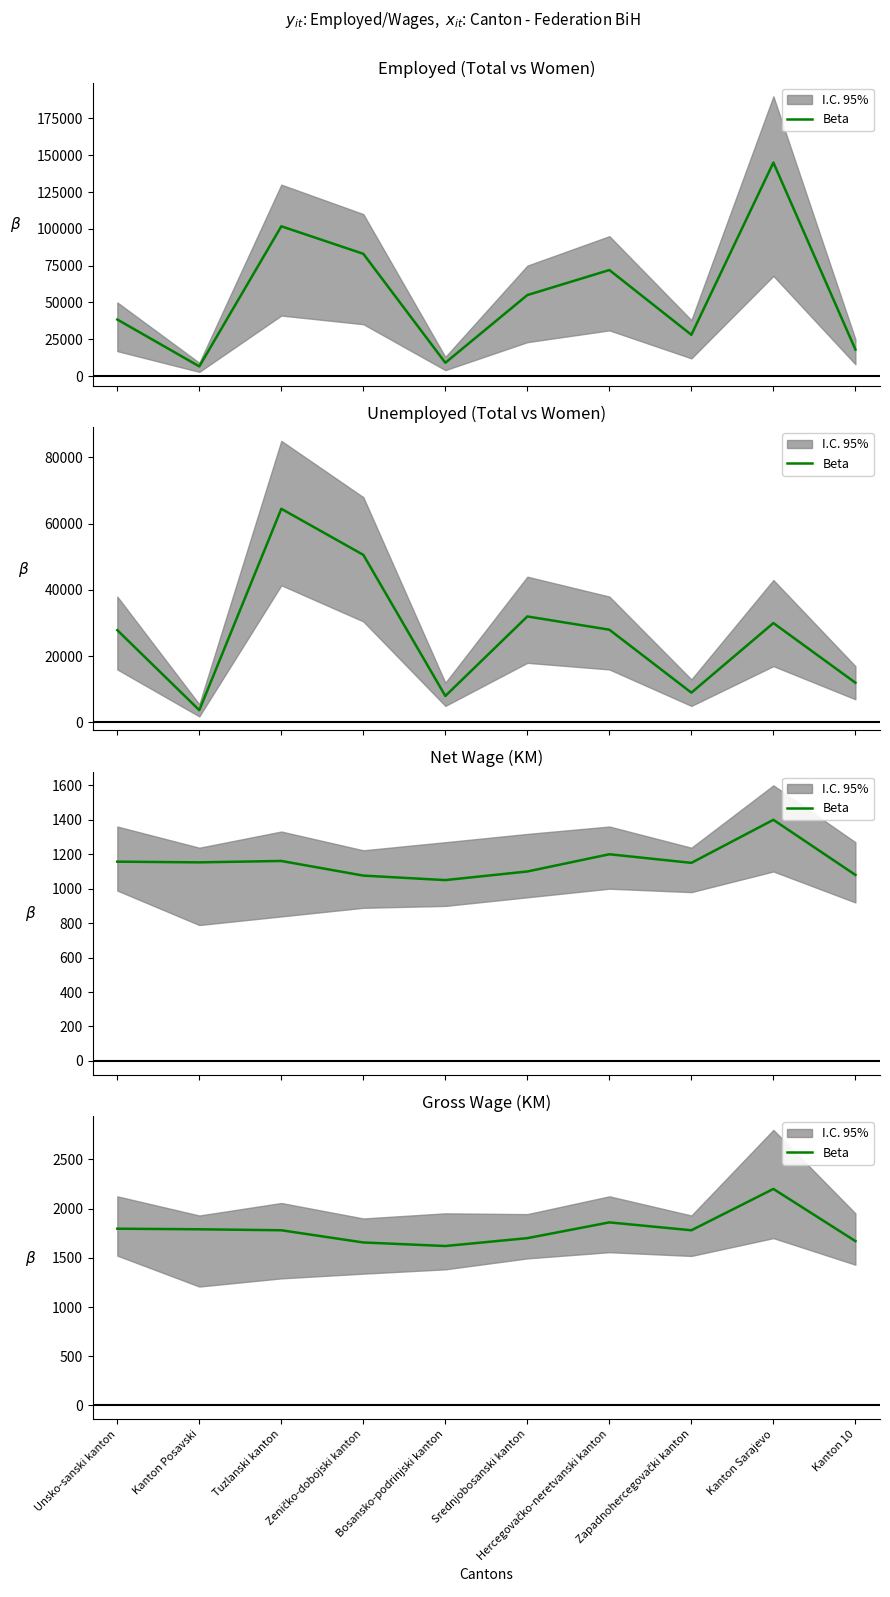

What is the sum of the values at Unsko-sanski kanton and Zapadnohercegovački kanton?

3576